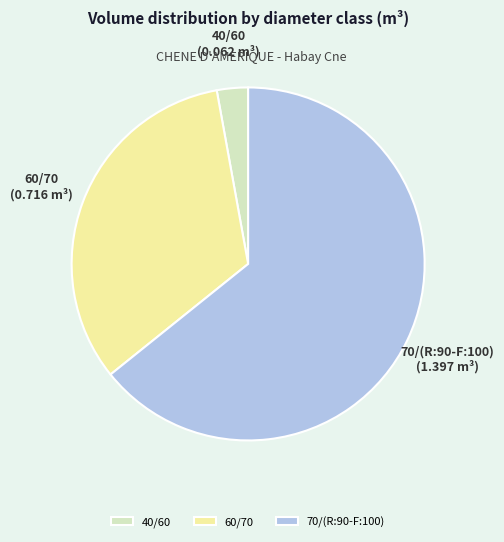

Is it true that 40/60 is 14% of the pie?

False